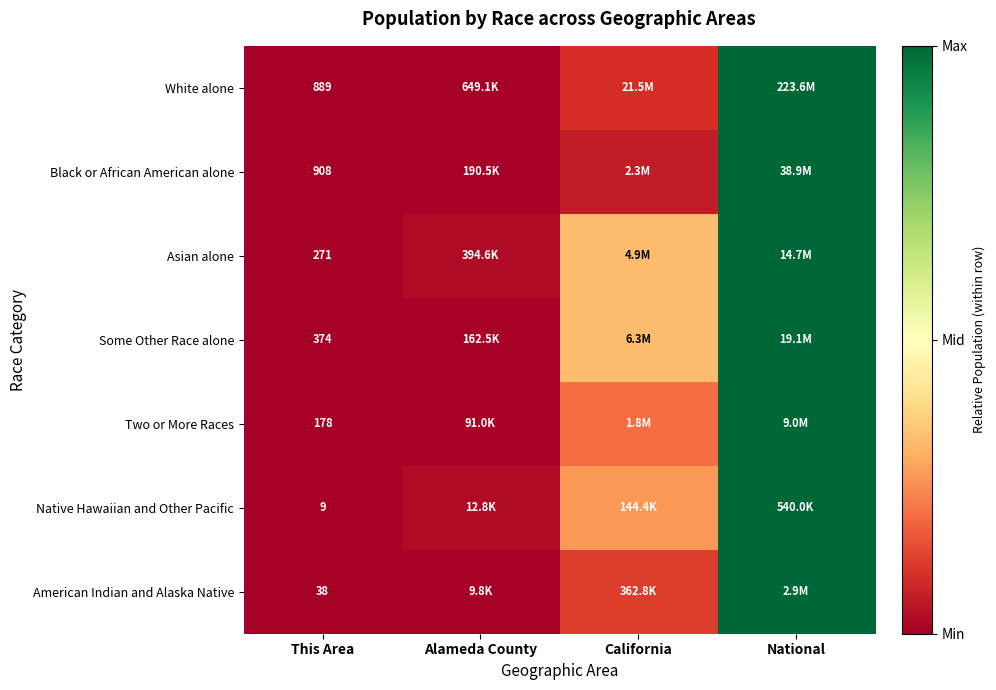

How many series are shown in this chart?

7